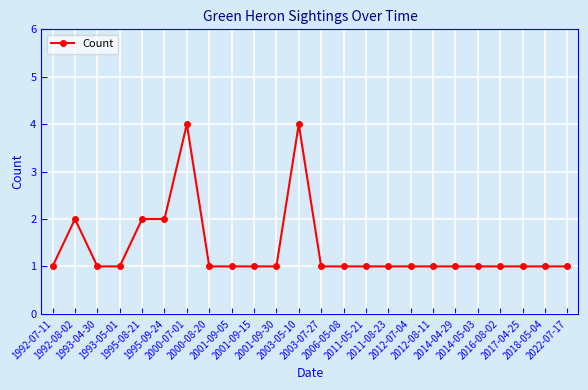

What value does the data have at 2001-09-15?

1